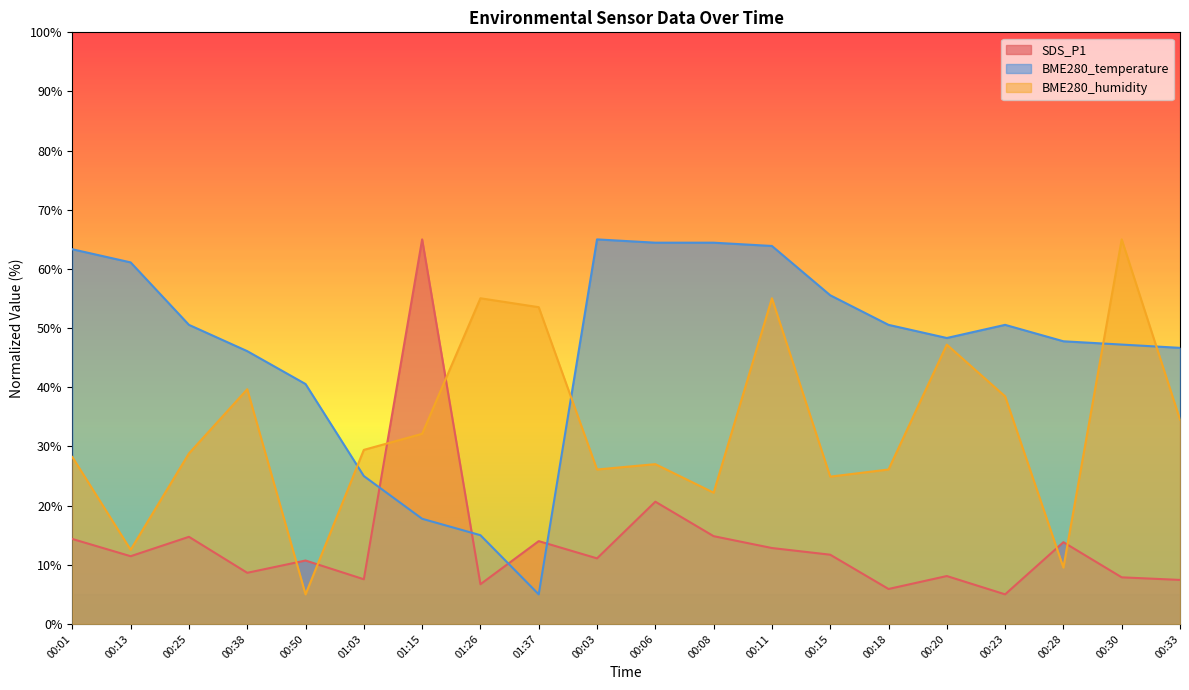

What is the value of the BME280_humidity point at the 15th from the left?

26.1